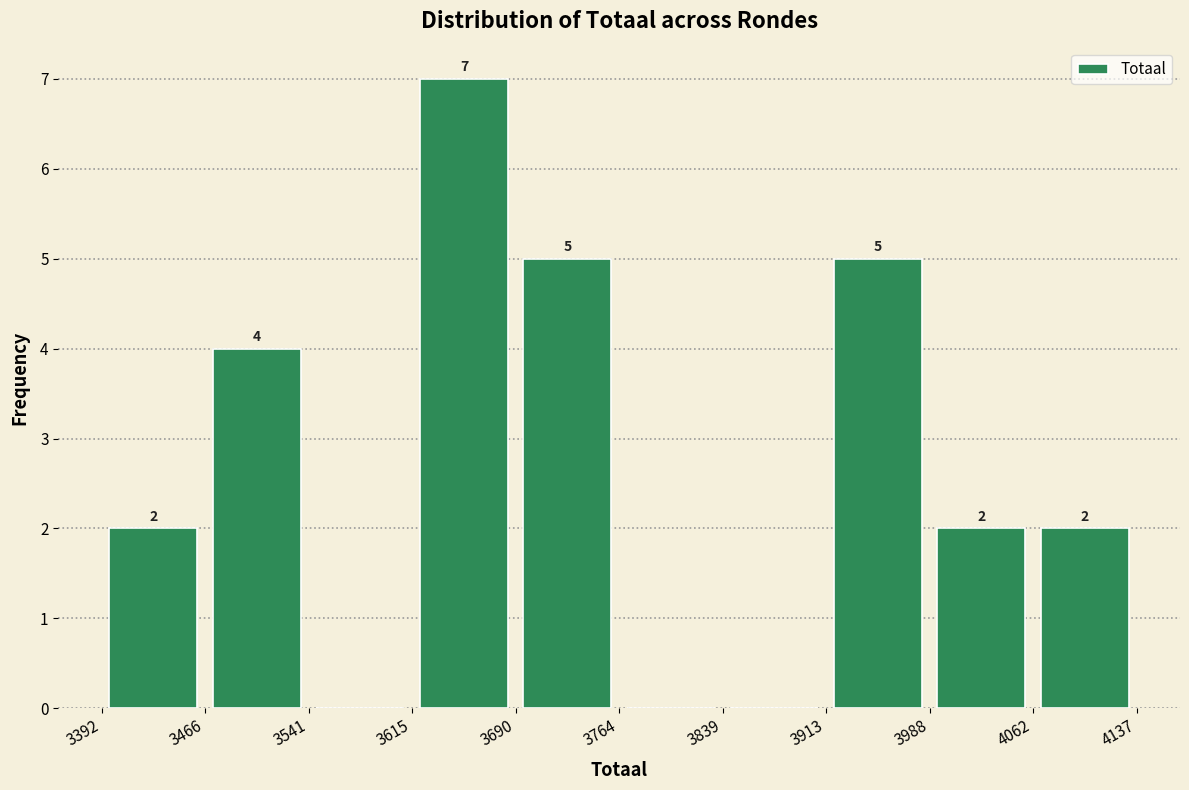

Which range on the x-axis has the tallest bar?

3615 to 3690